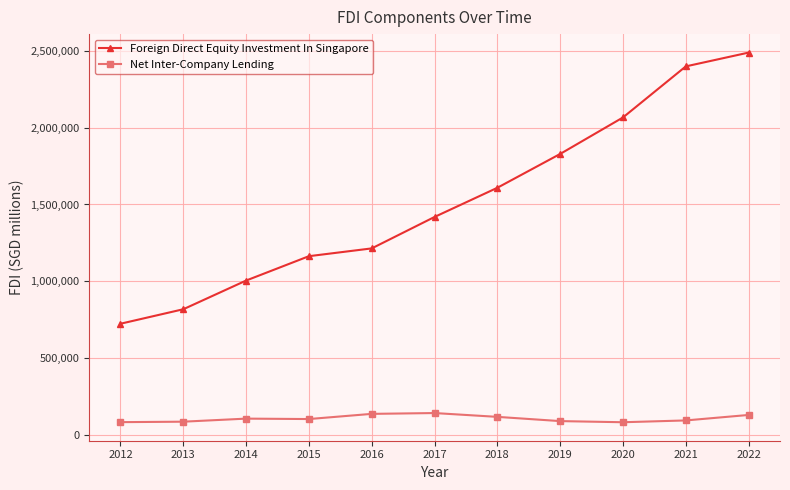

Which category has the highest value in the Foreign Direct Equity Investment In Singapore series?

2022